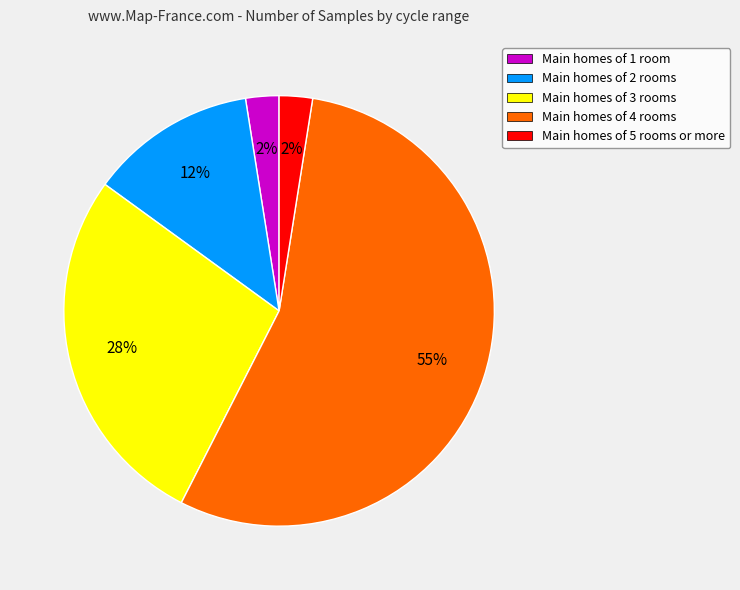

What is the ratio of the value at Main homes of 5 rooms or more to the value at Main homes of 1 room?

1.0